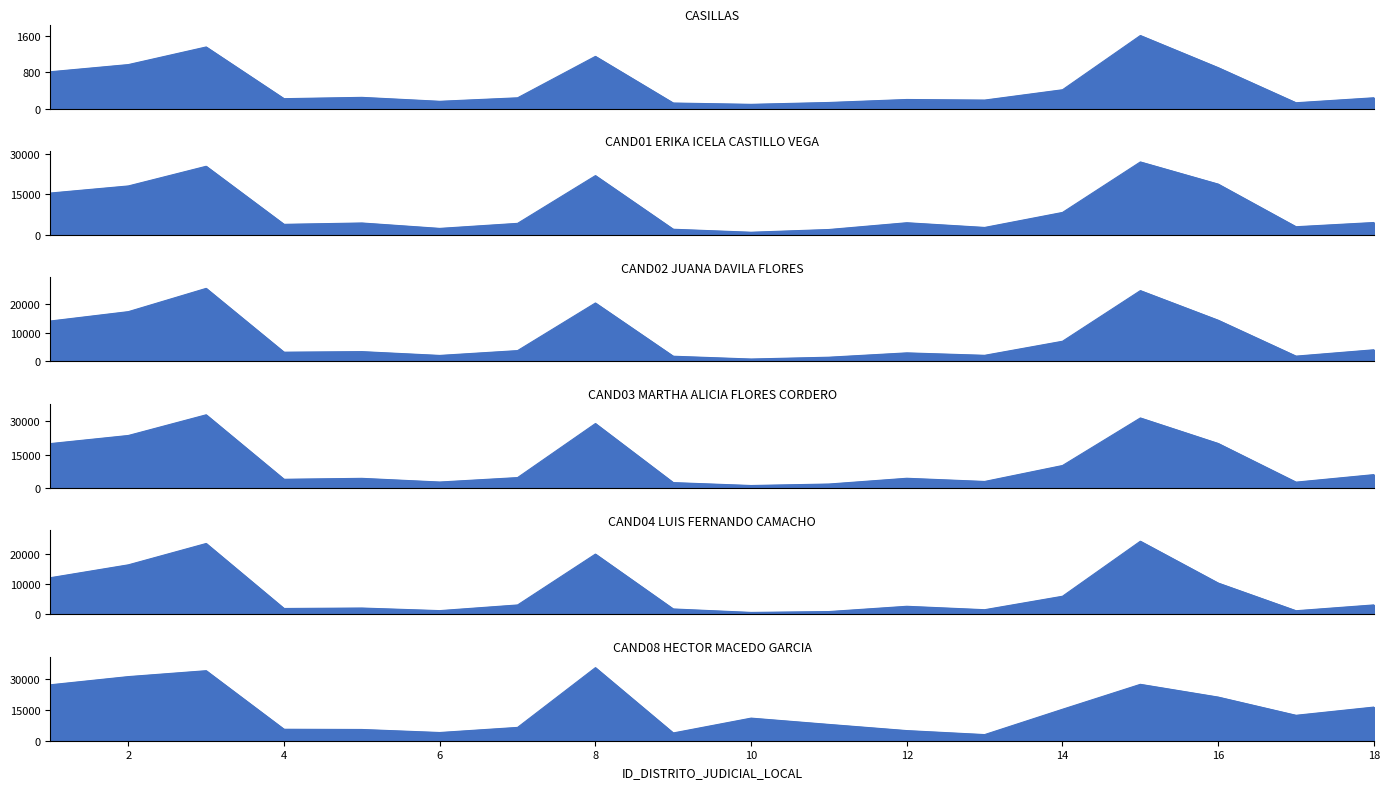

Where is CAND08 HECTOR MACEDO GARCIA nearest to the value 19213?

16